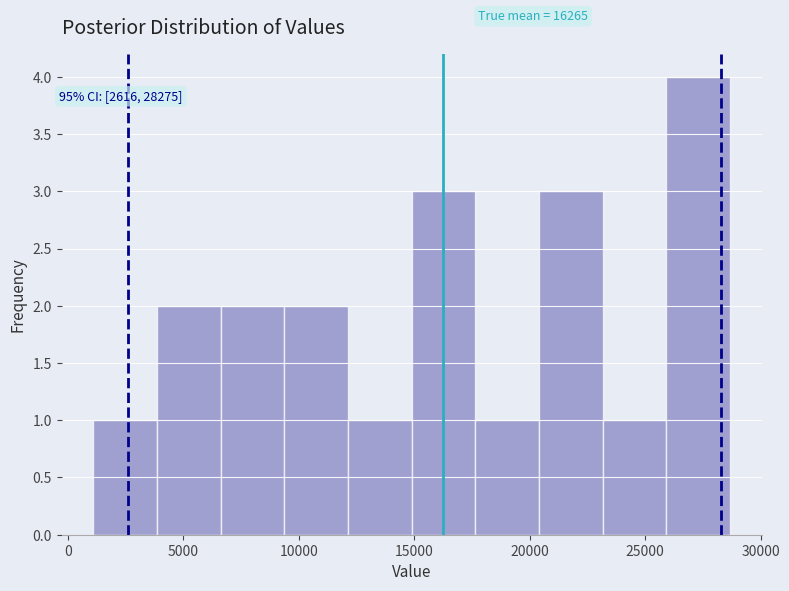

Over which range of the x-axis is the bar tallest?

26000 to 28500